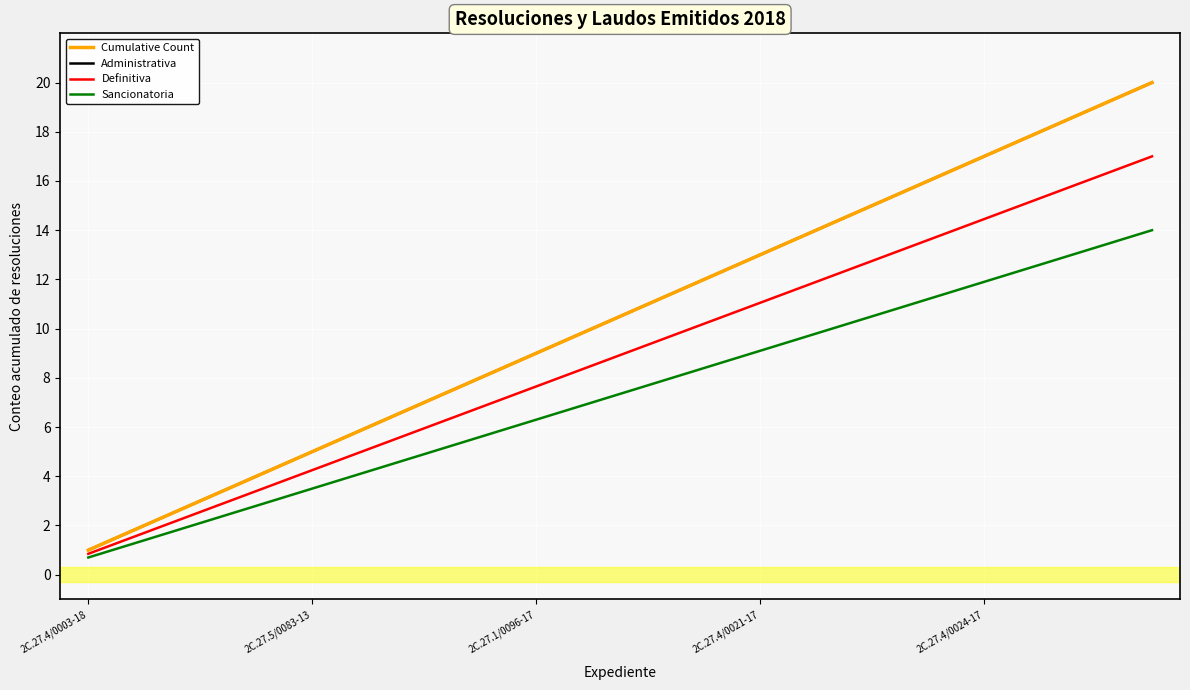

What is the difference between the maximum and minimum values in the Cumulative Count series?

19.0